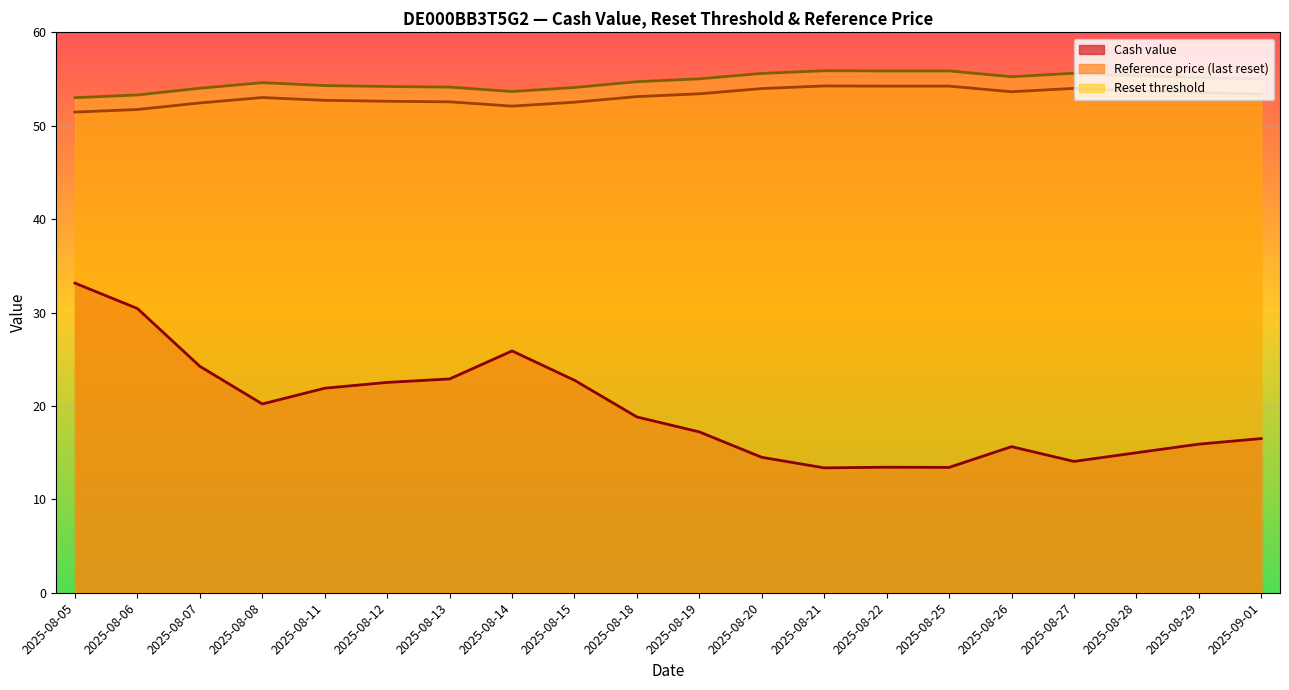

At which category is the sum across all series the highest?

2025-08-05